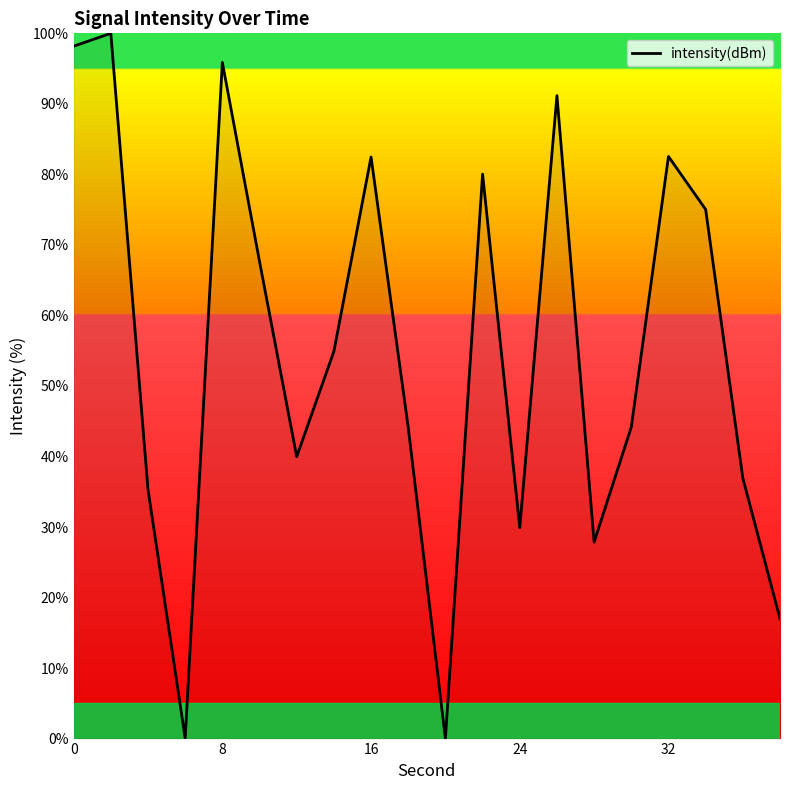

What is the maximum value shown in the chart?

100.0